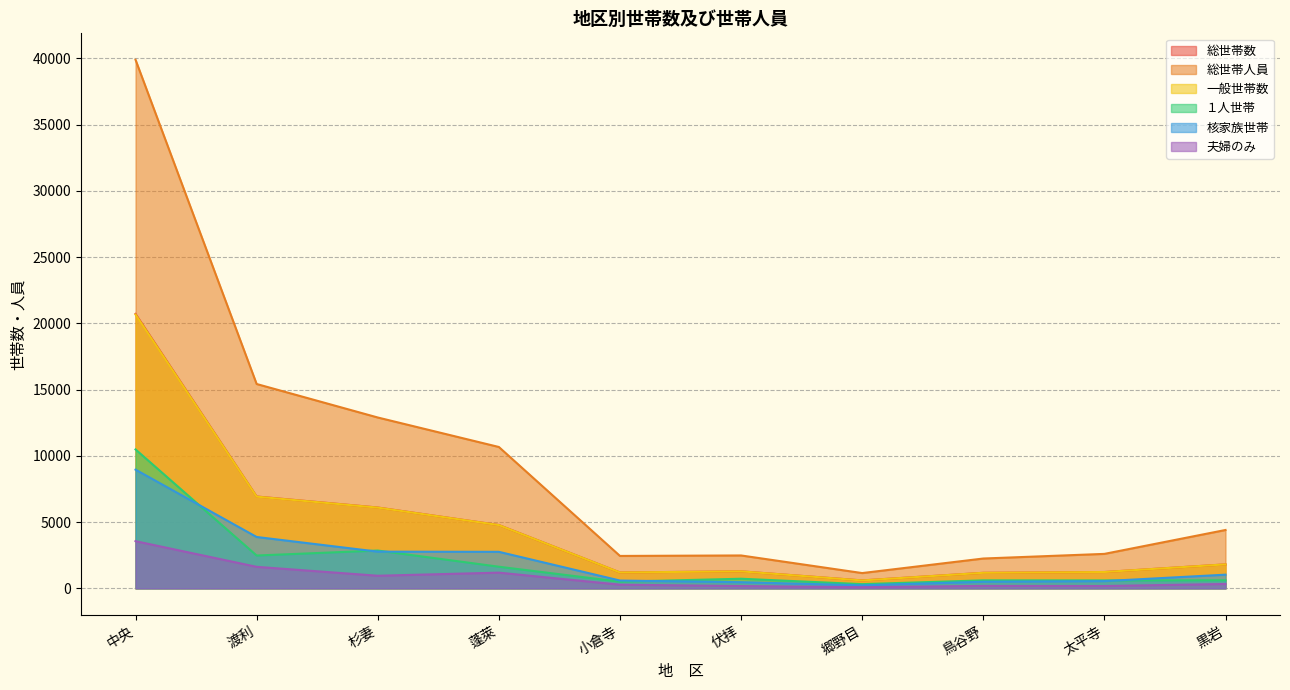

Where is the first local maximum for 一般世帯数?

伏拝